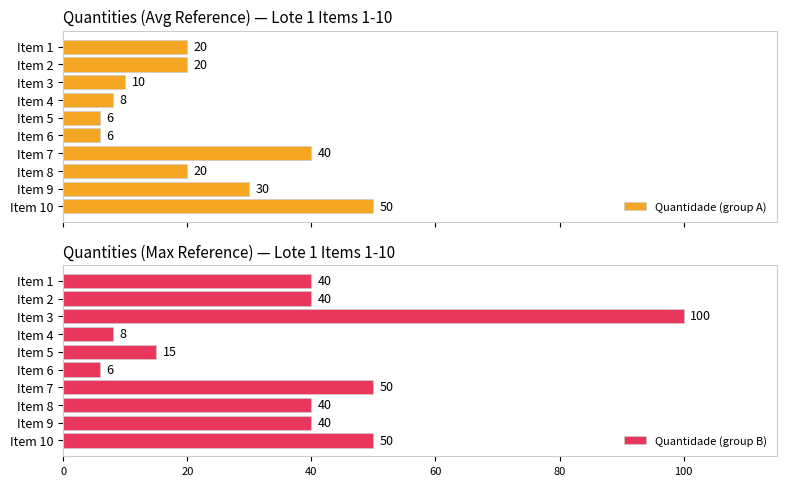

Where is Quantidade (group A) nearest to the value 28?

Item 9